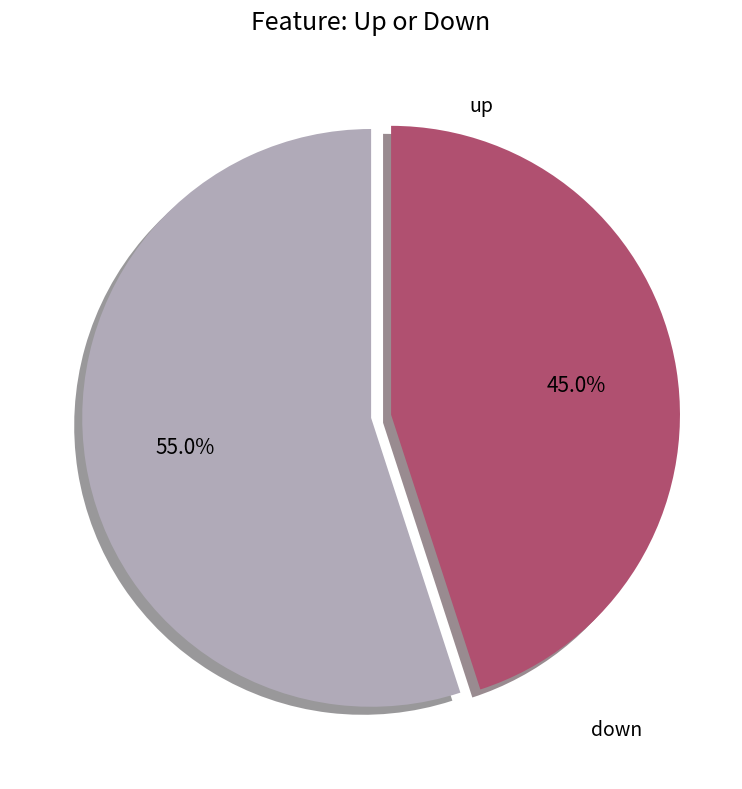

To the nearest percent, what portion does down represent?

45%